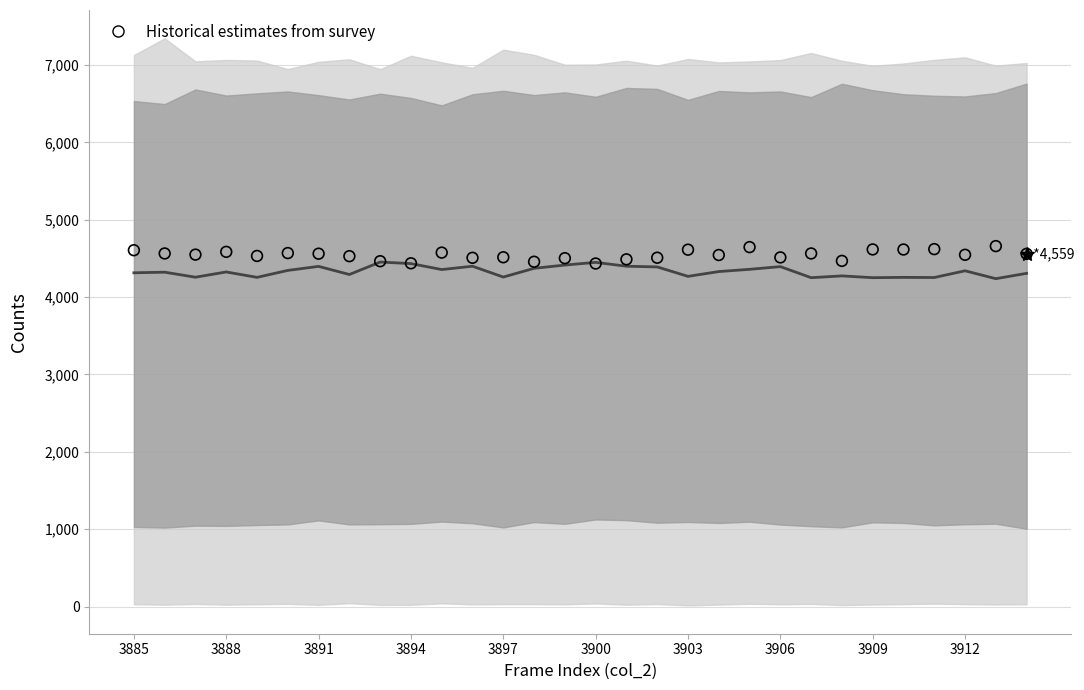

Which series contains the highest Y value?

Historical estimates from survey